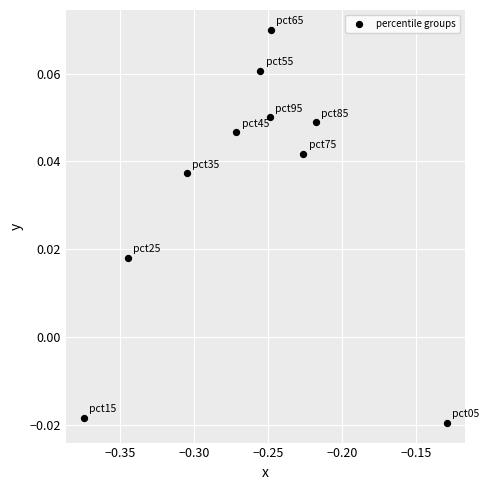

What is the average X value?

-0.3